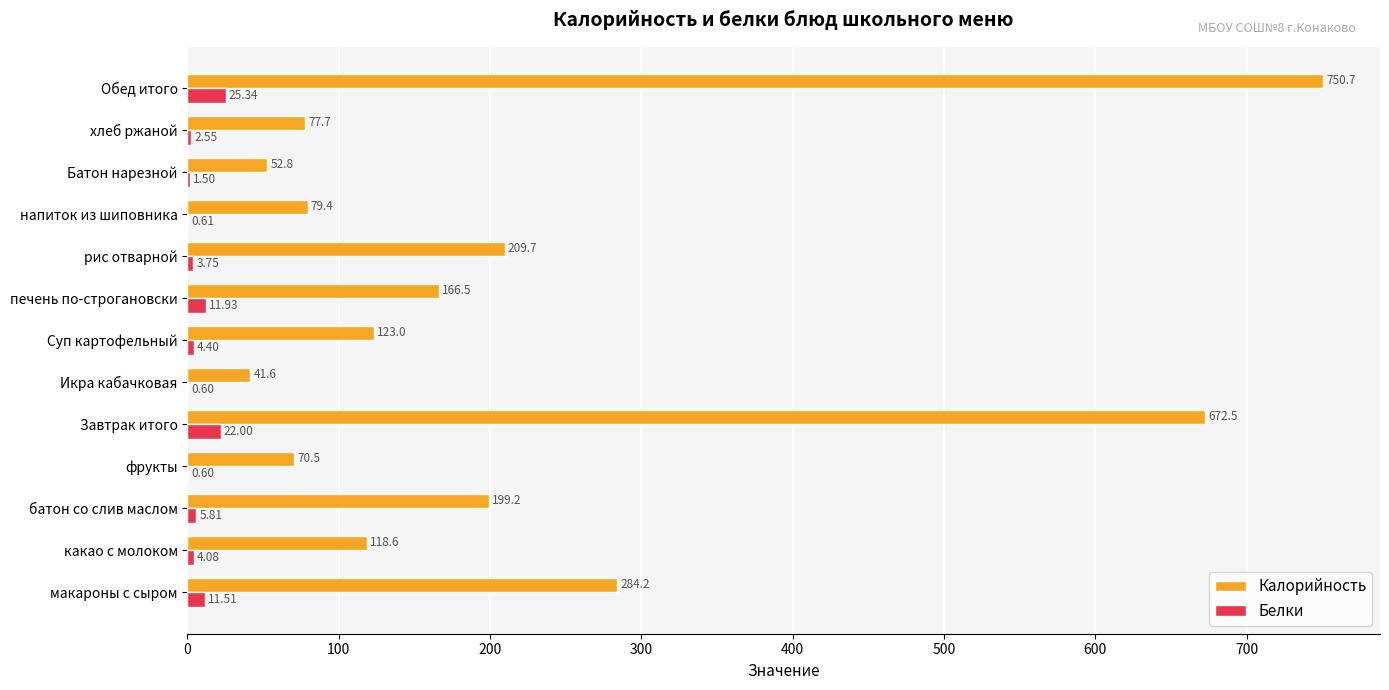

Between какао с молоком and Завтрак итого, which series saw the biggest shift?

Калорийность